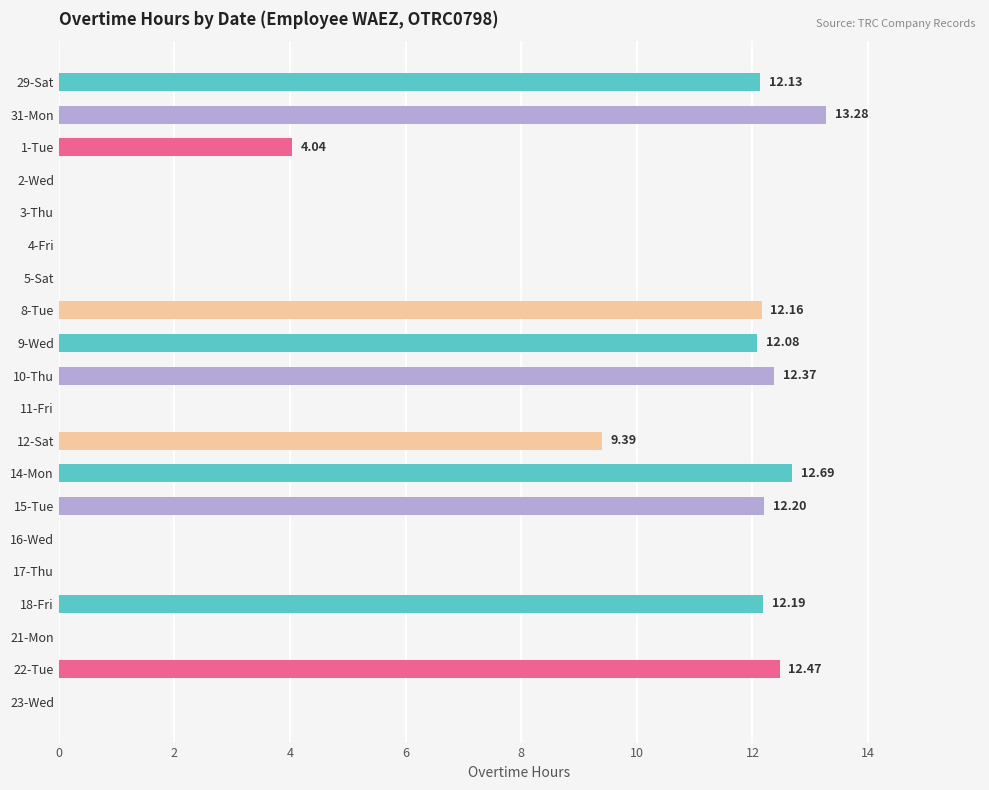

What is the change in value from 29-Sat to 14-Mon?

+0.6